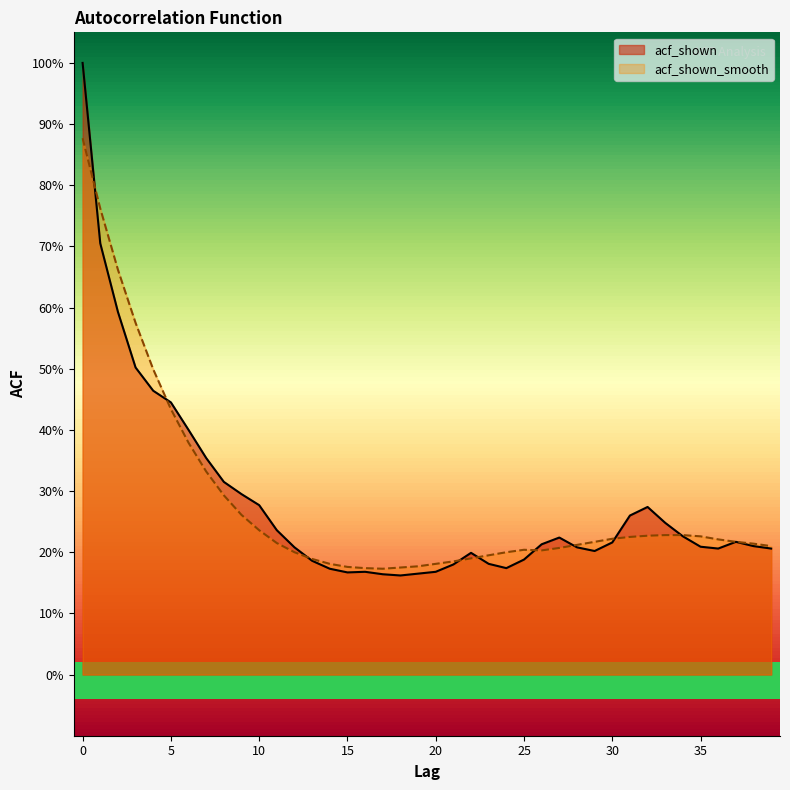

Between 29 and 34, which is larger?

34